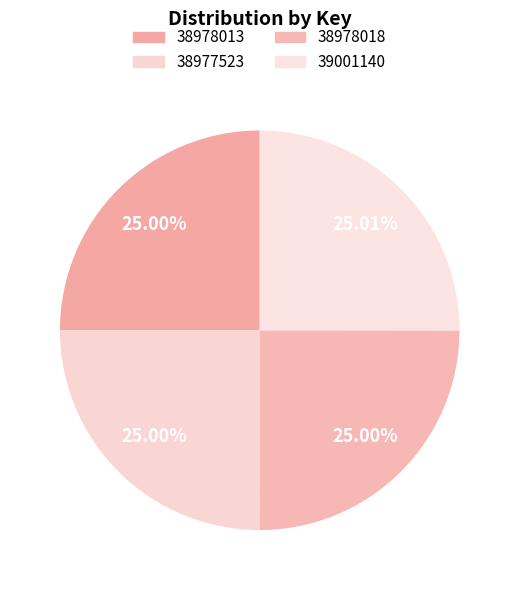

Is 38977523 the majority of the pie?

No